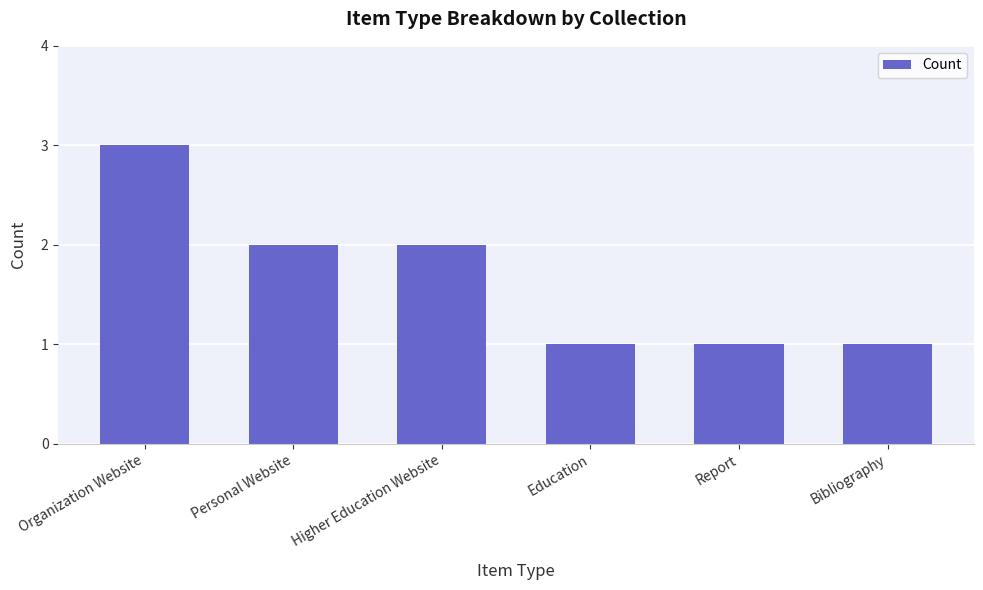

What position from the right is Organization Website?

6